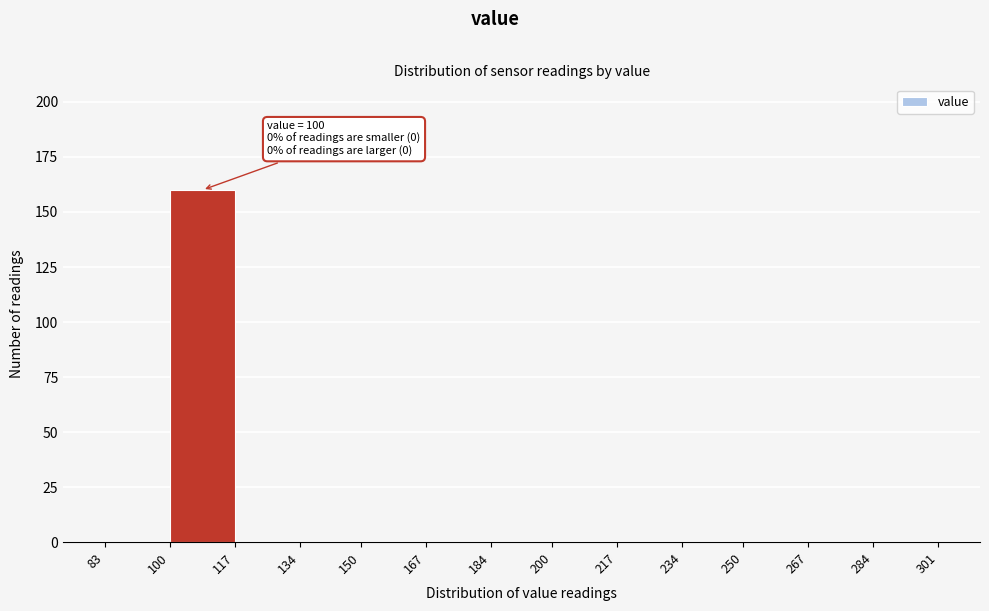

Over which range of the x-axis is the bar tallest?

100 to 117